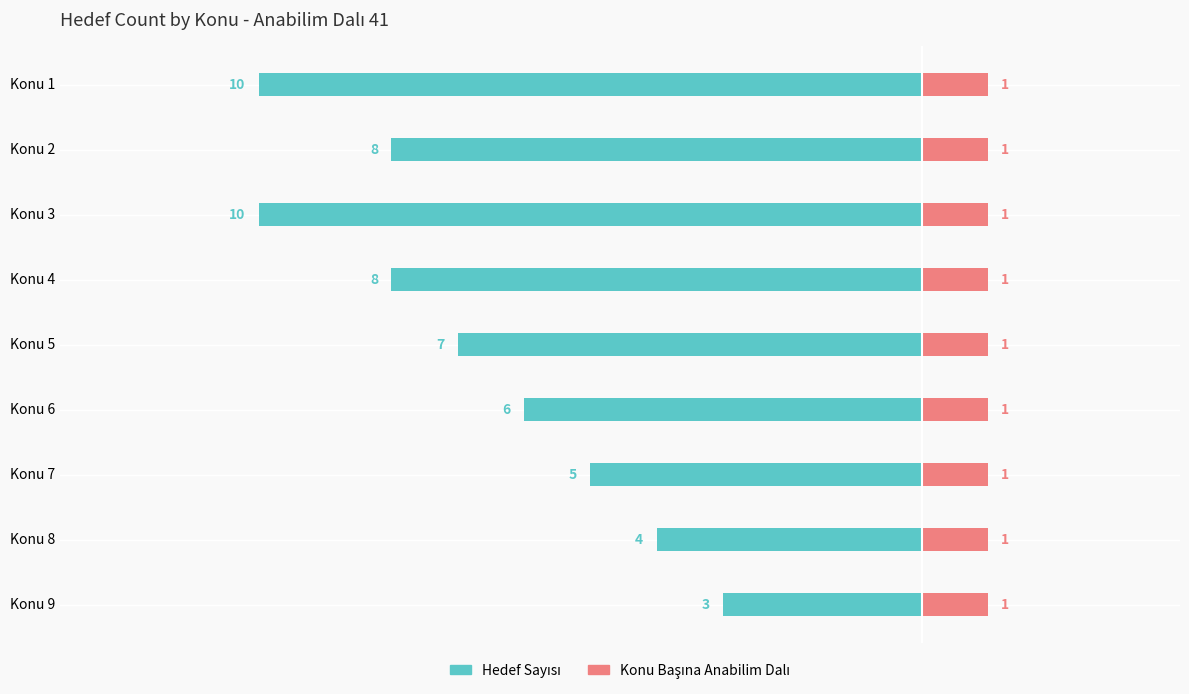

How many bars are there in each group?

2